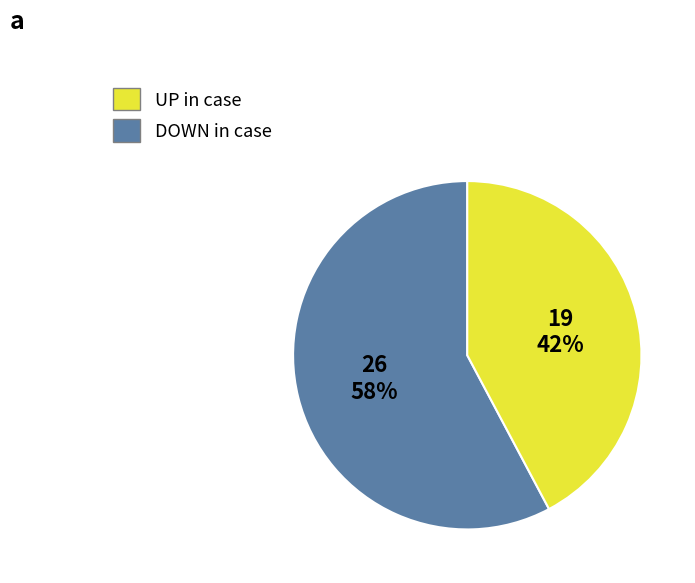

Does any single category account for the majority?

Yes